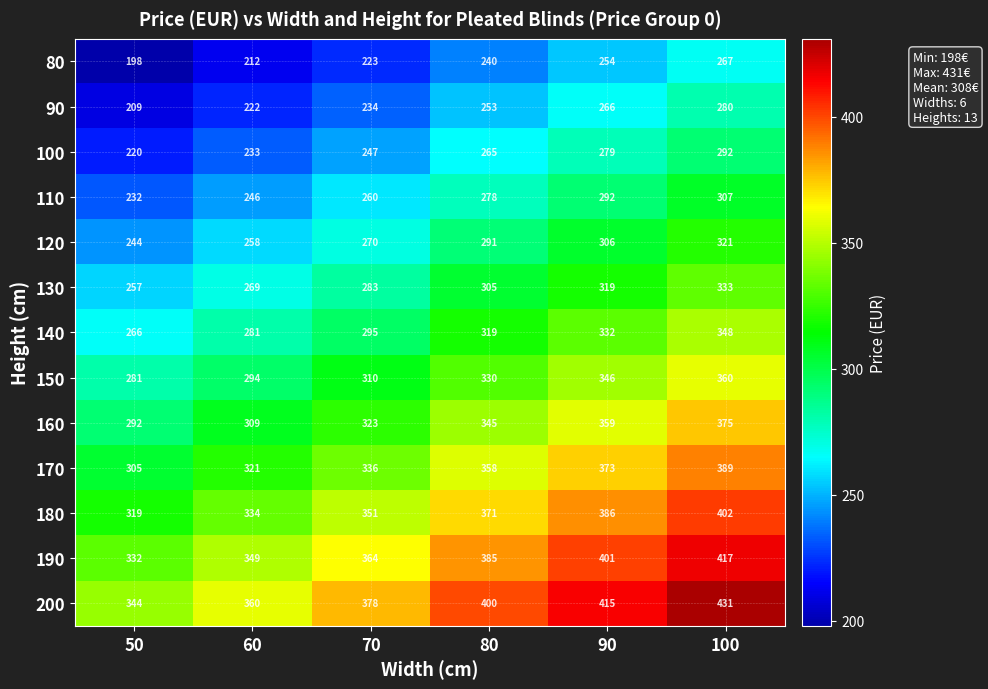

Rank the series by their maximum value, from lowest to highest.

80, 90, 100, 110, 120, 130, 140, 150, 160, 170, 180, 190, 200